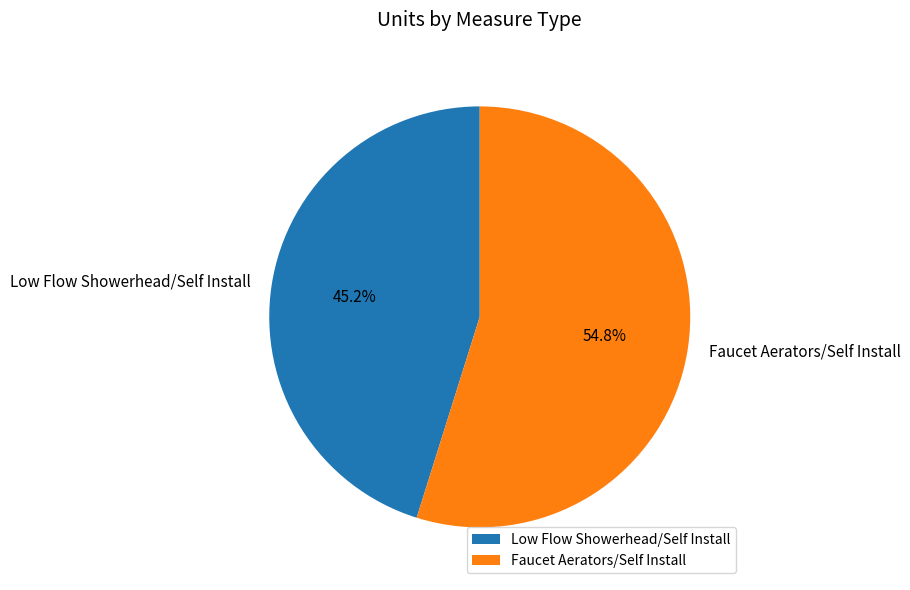

Which category has the smallest portion of the pie?

Low Flow Showerhead/Self Install